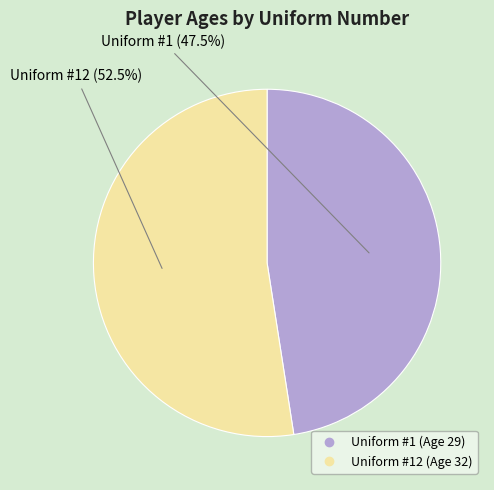

Is there a majority slice in this chart?

Yes